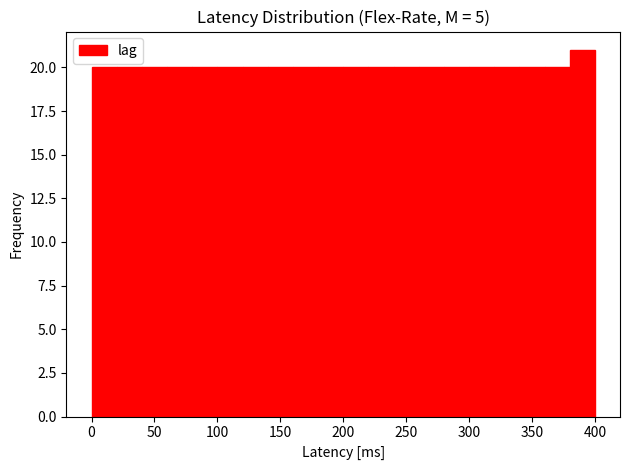

What is the height of the bar covering 300 to 320 on the x-axis? The values are not printed on the chart, so give them approximately, as read against the axis.

20